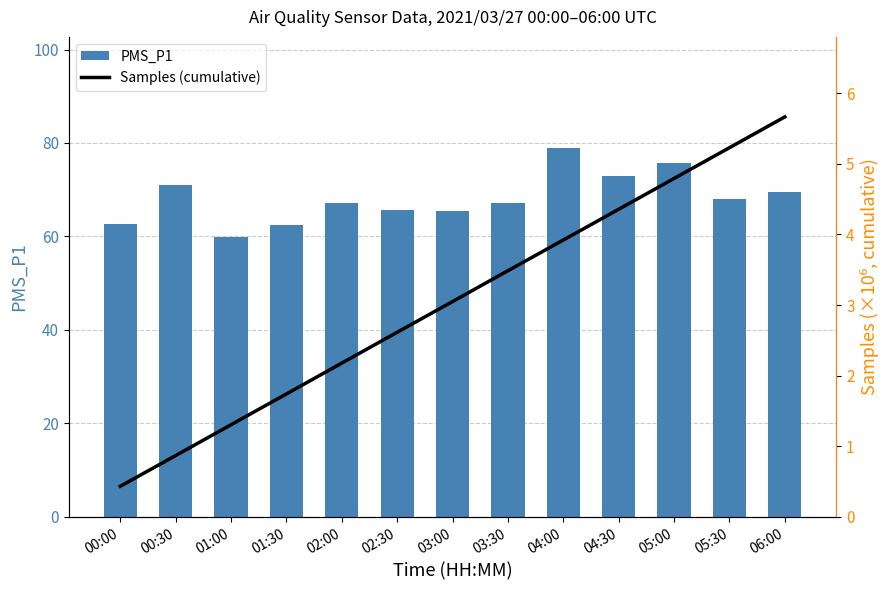

What is the difference between the PMS_P1 values at 03:00 and 00:00?

2.7